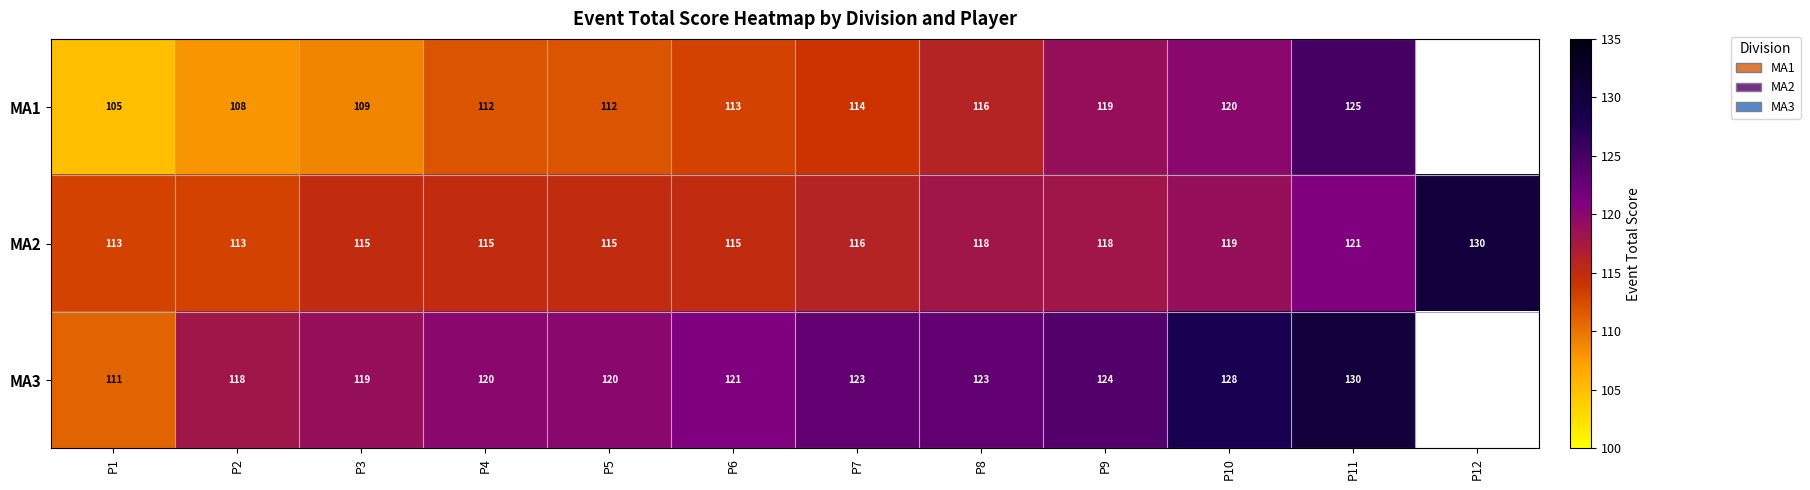

What is the maximum value for MA2?

130